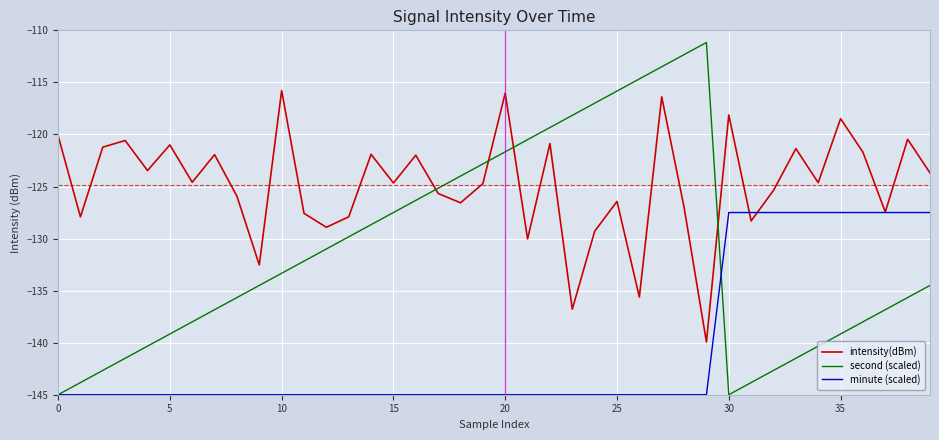

Rank the series by their maximum value, from lowest to highest.

minute (scaled), intensity(dBm), second (scaled)